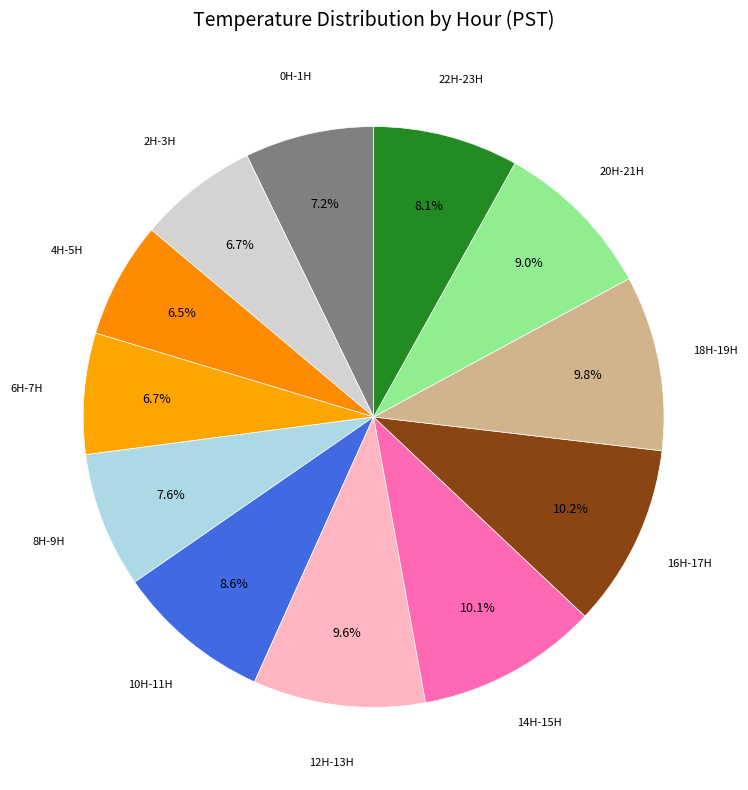

How many slices are in this pie chart?

12